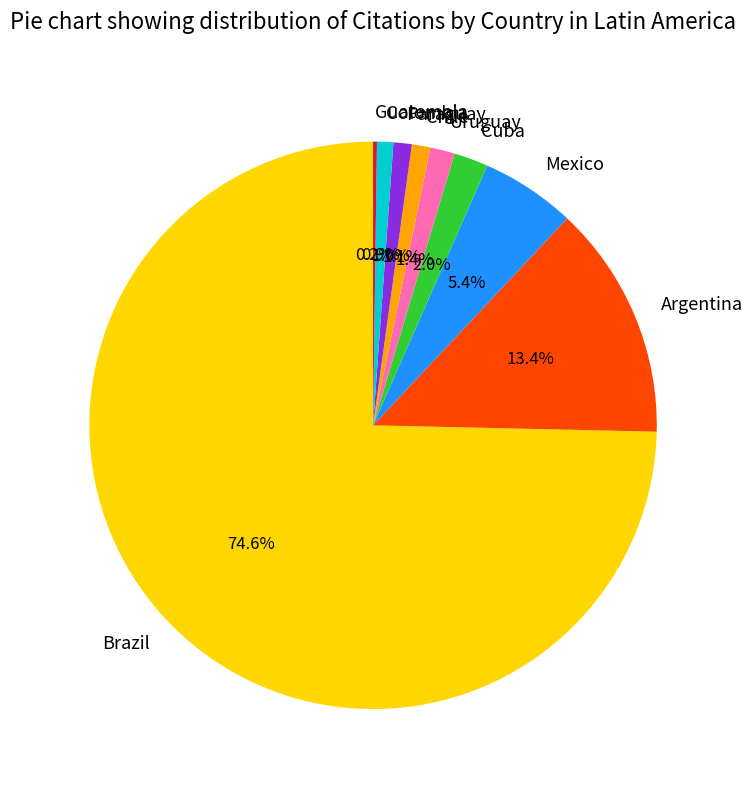

What is the largest slice in the pie chart?

Brazil